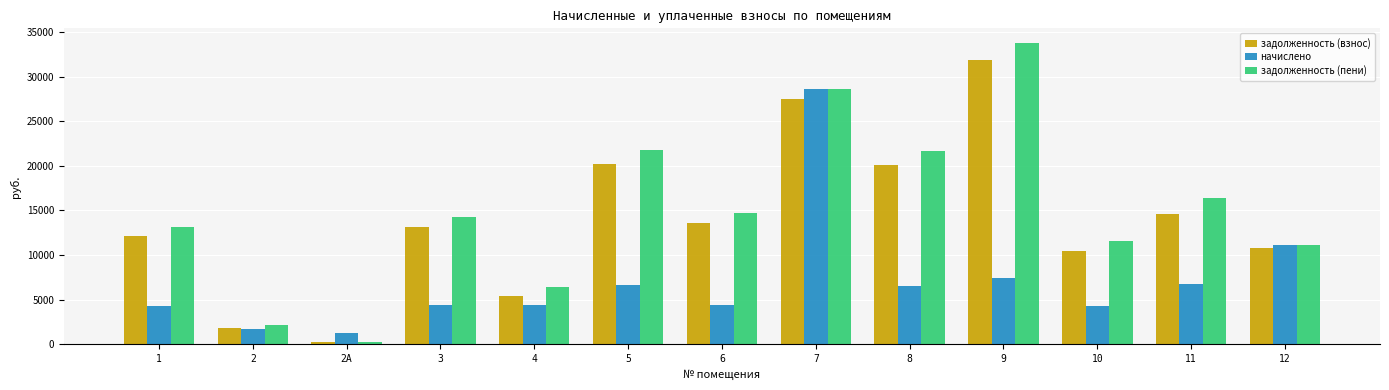

What is the maximum value for задолженность (взнос)?

31886.5